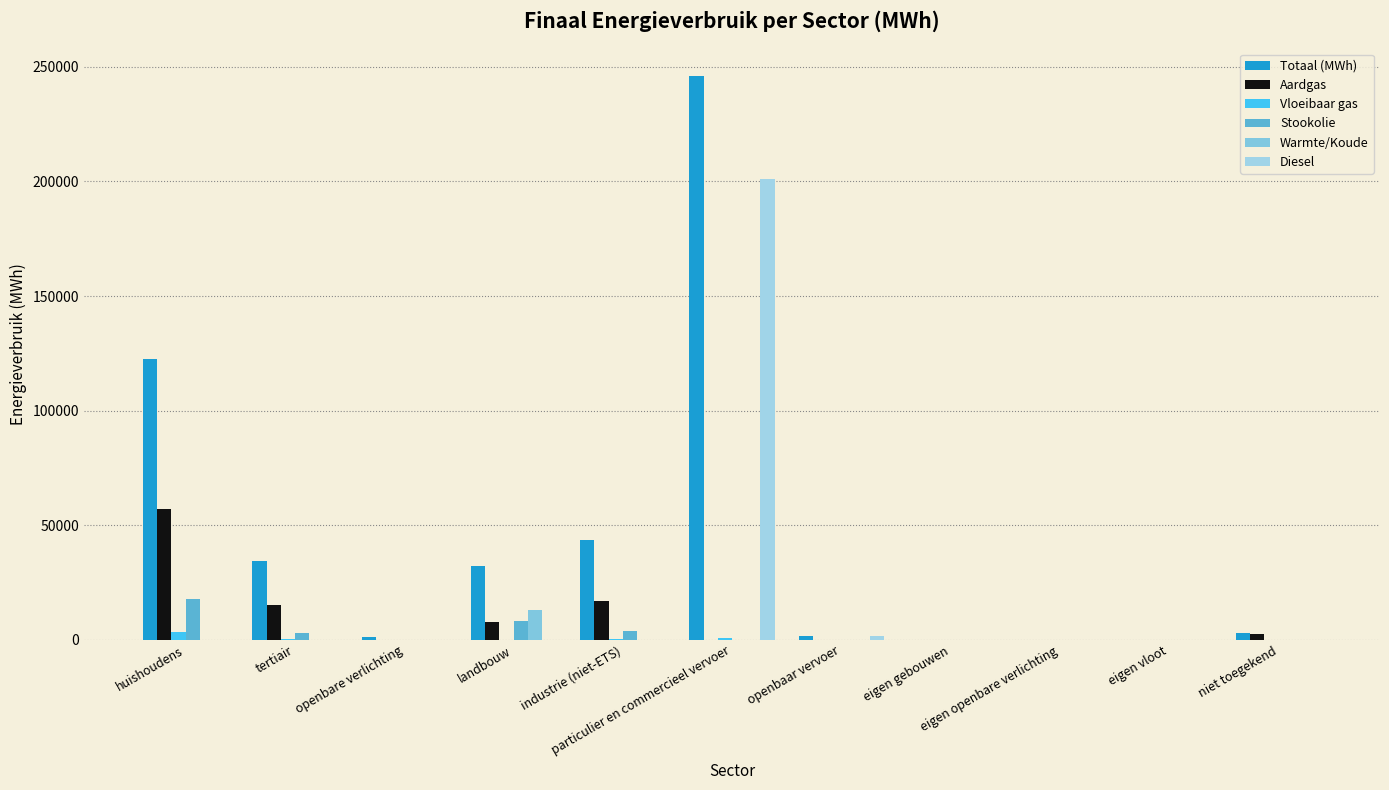

How many groups of bars are there?

11